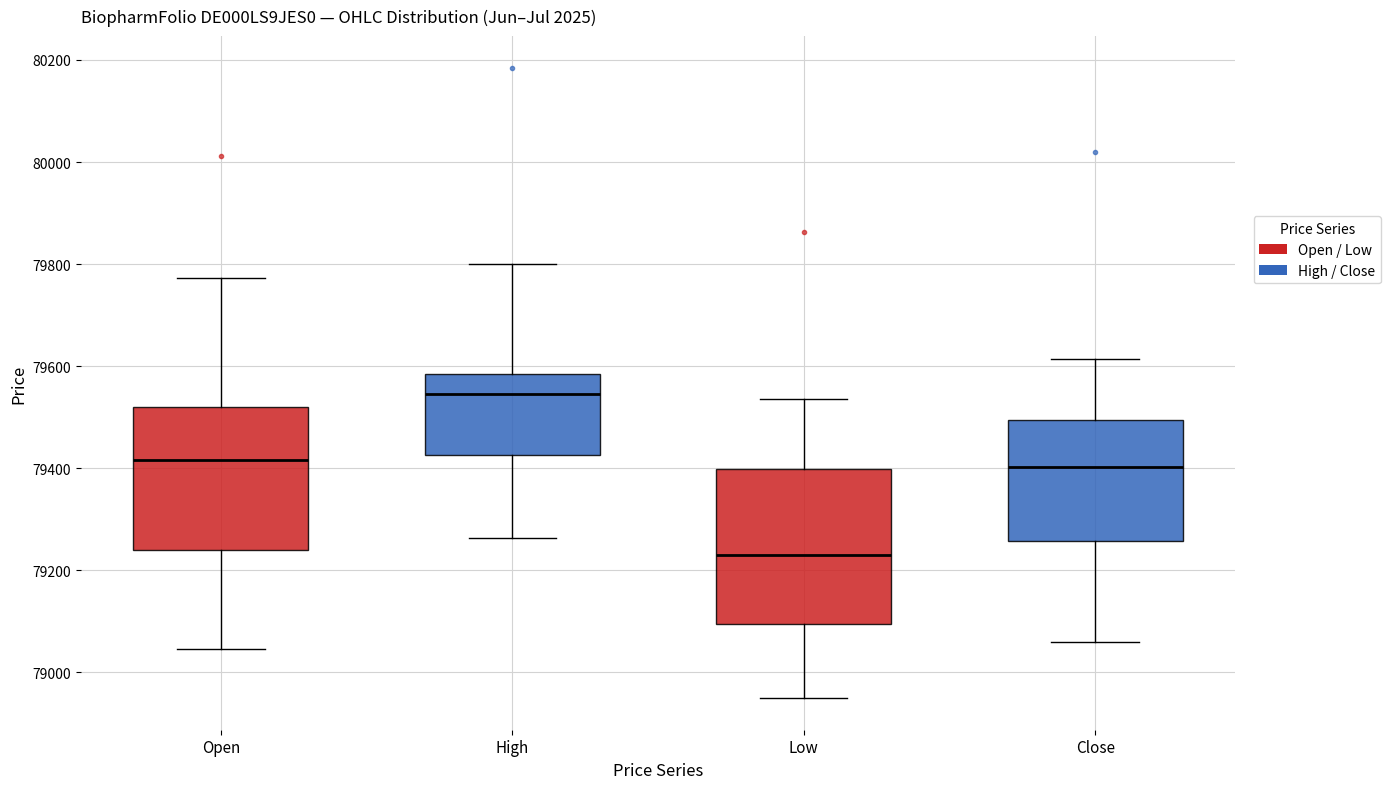

Which box is the tallest, from its lower edge to its upper edge?

Low